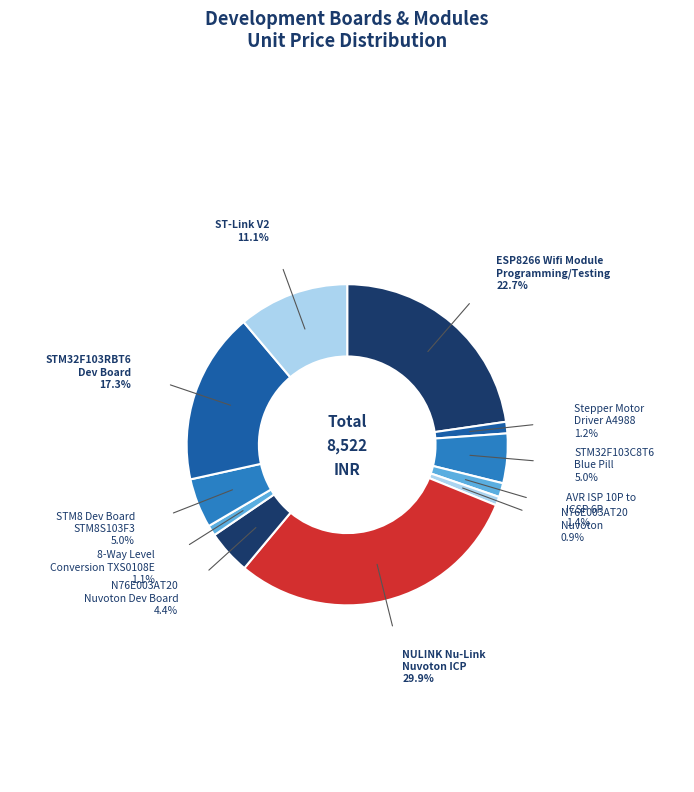

How many segments does this pie chart have?

11